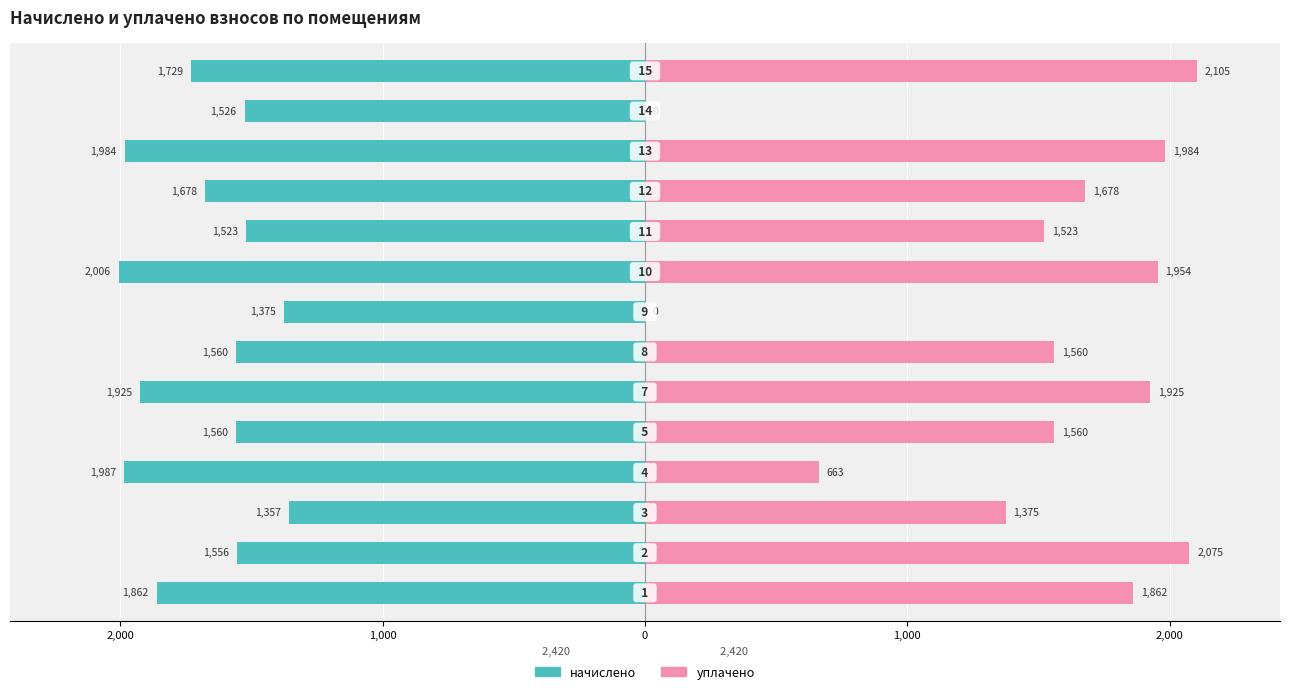

Which series has the widest spread of values?

уплачено